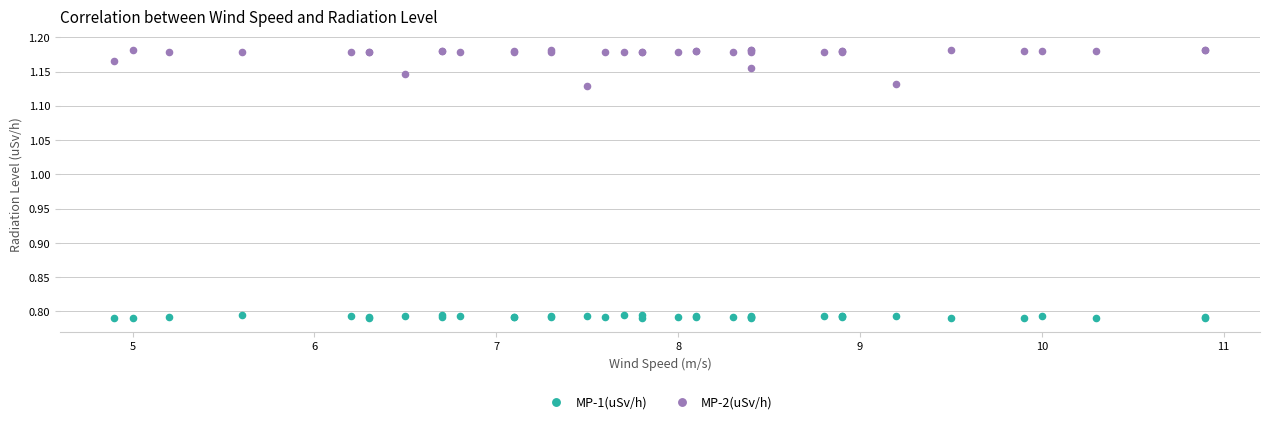

Which series contains the highest Y value?

MP-2(uSv/h)